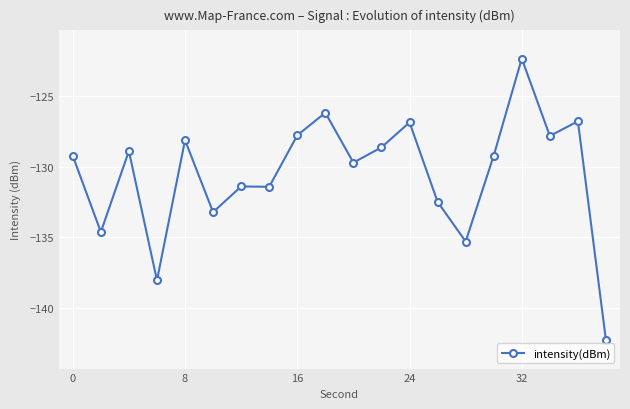

What is the maximum value shown in the chart?

-122.3